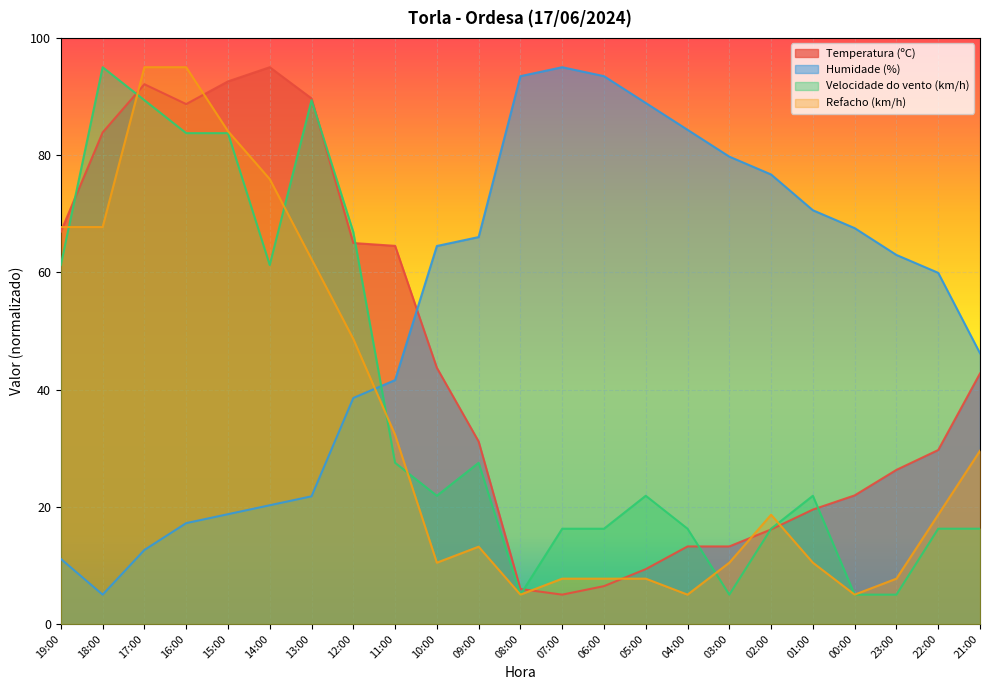

How many interior local valleys does the Humidade (%) series have?

1